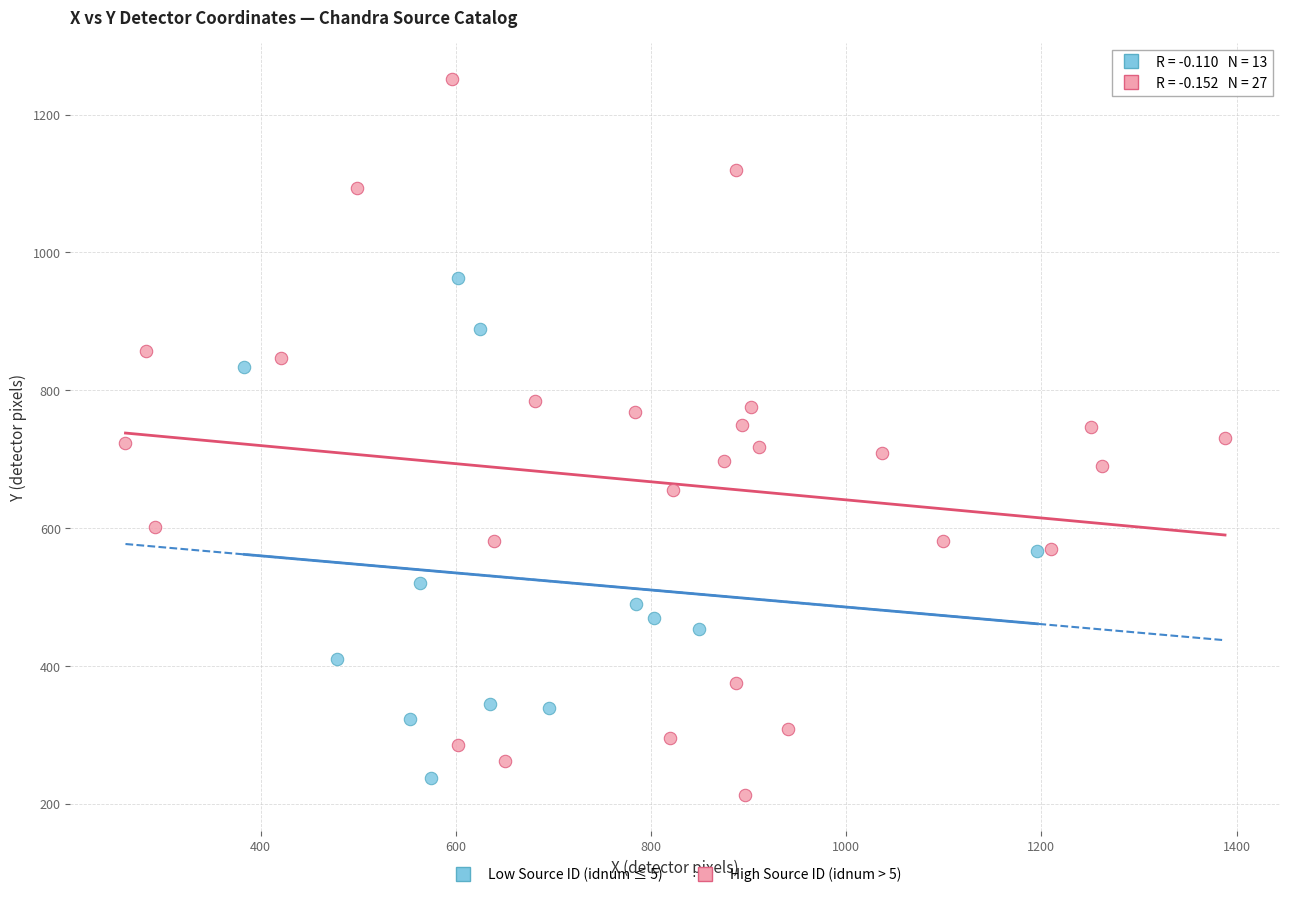

What are all the series names shown in the legend?

Low Source ID (idnum ≤ 5), High Source ID (idnum > 5)